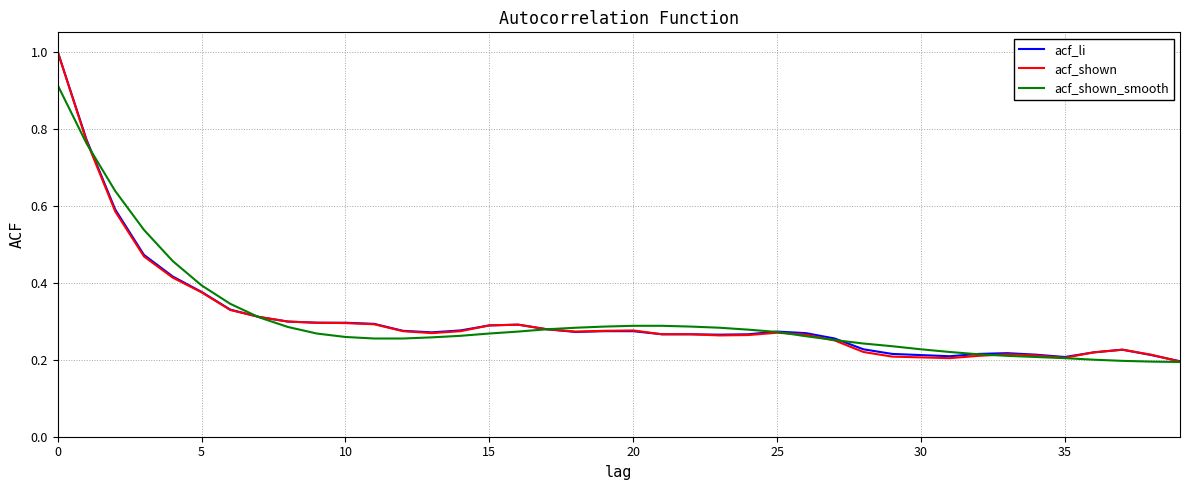

What is the maximum value shown in the chart?

1.0